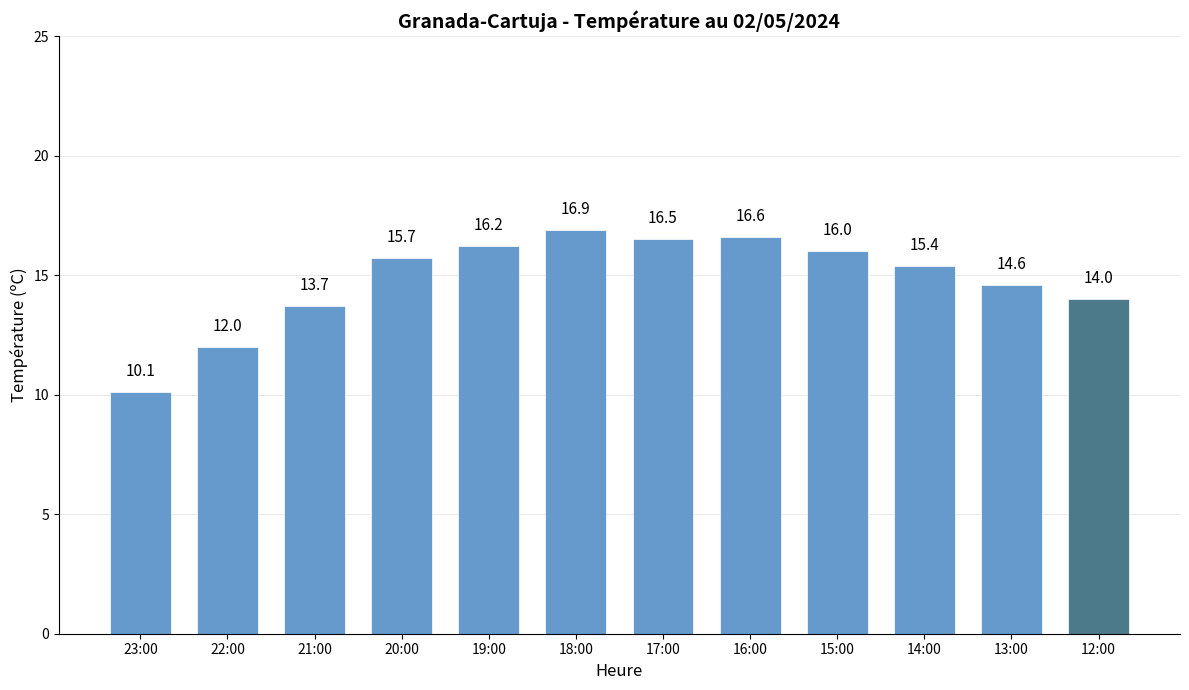

What is the difference between the second highest and second lowest values?

4.6